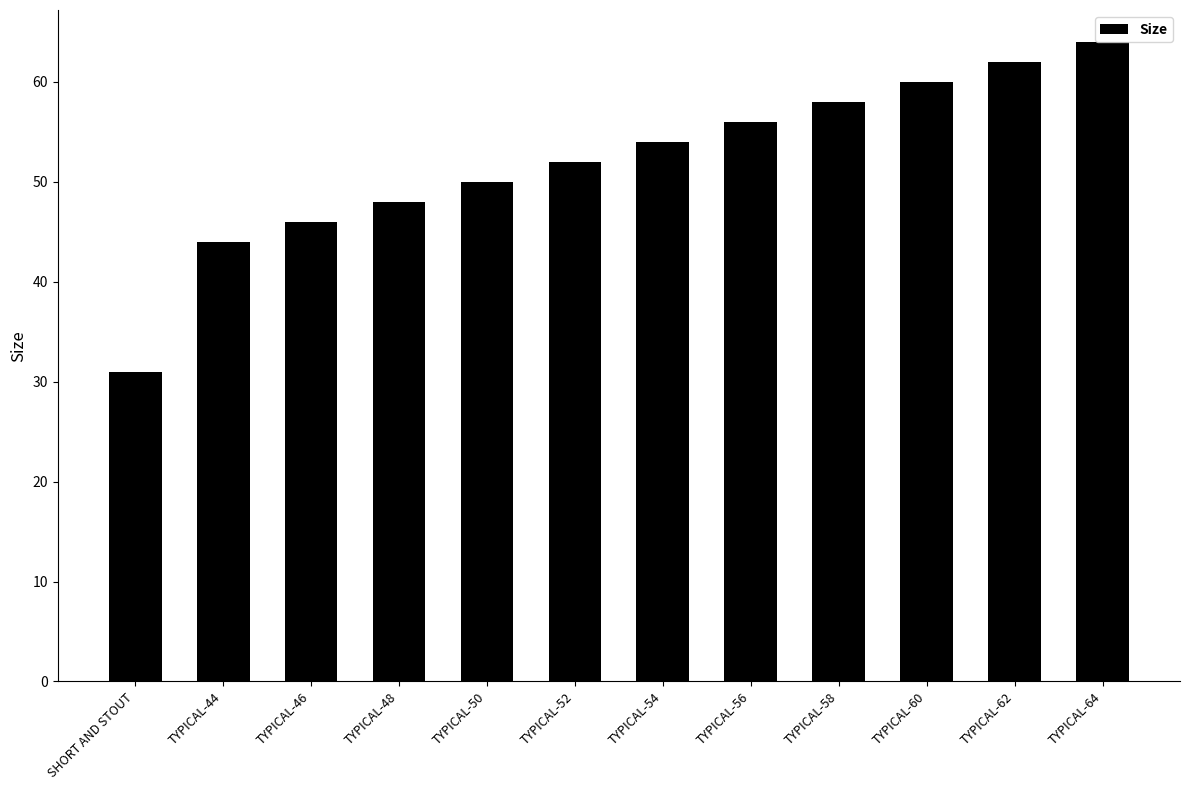

What is the maximum value shown in the chart?

64